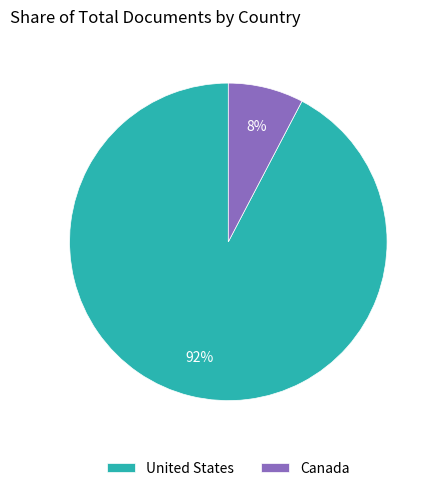

How many segments does this pie chart have?

2